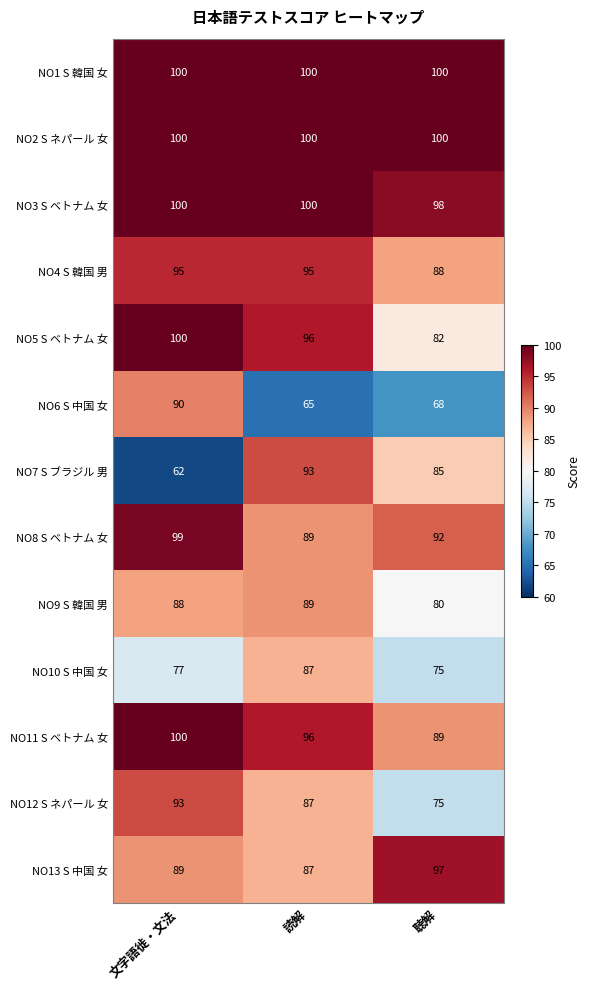

What is the total value across all series at 聴解?

1129